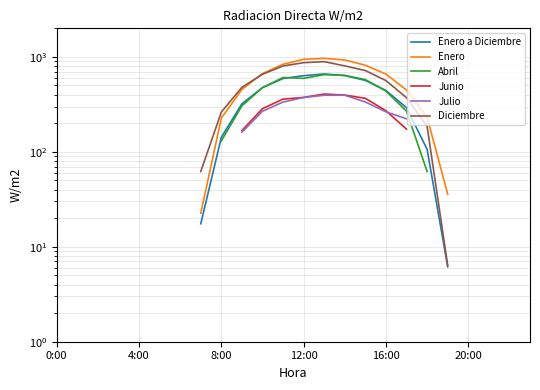

What is the value of the Enero point at the 10th from the left?

454.2